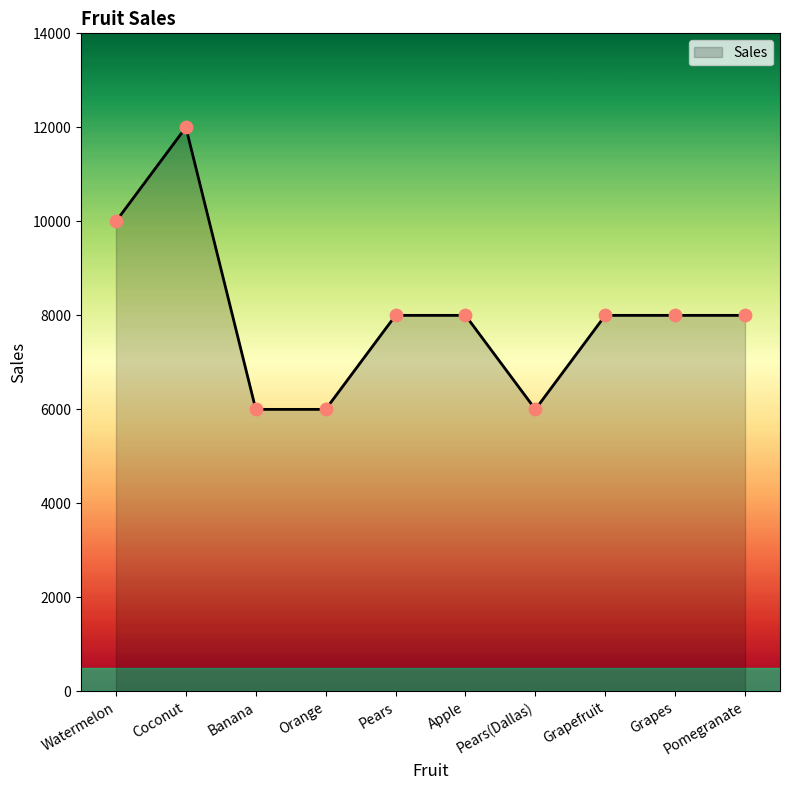

What is the ratio of the value at Grapefruit to the value at Grapes?

1.0